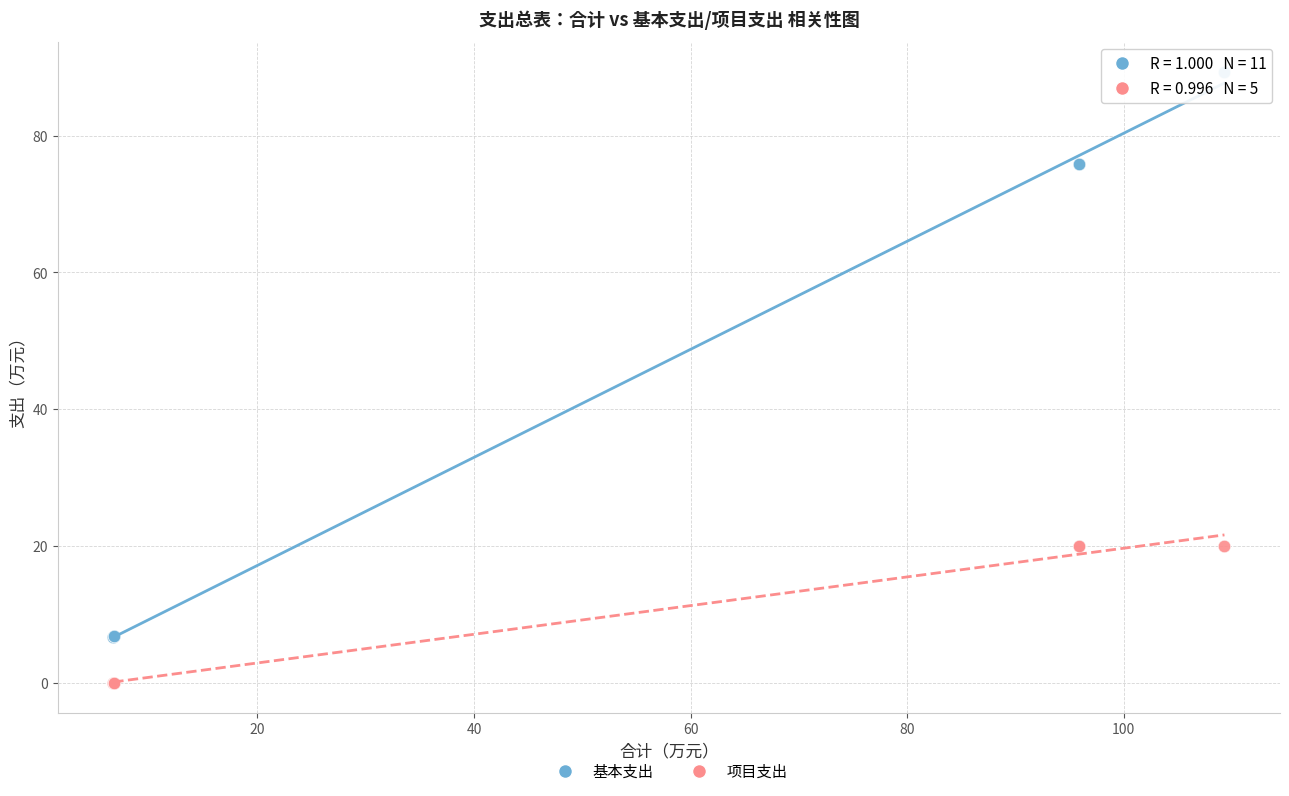

Which series reaches the maximum Y coordinate?

基本支出